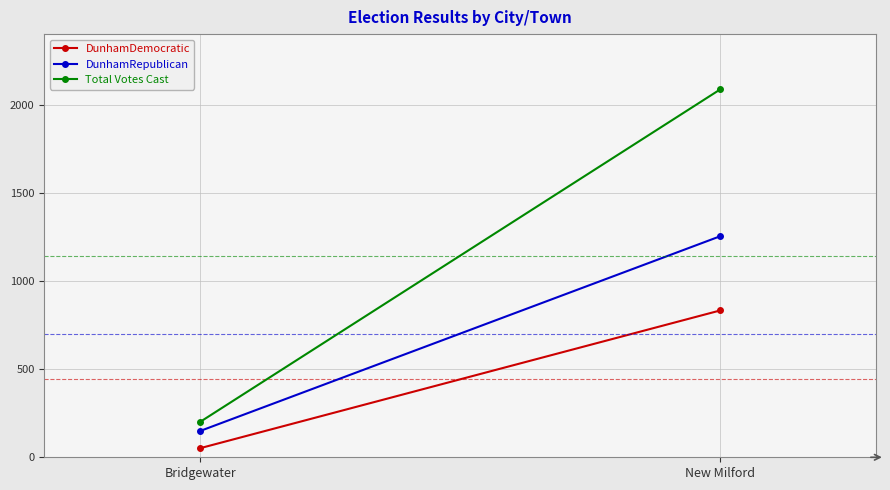

Which series changed the most between Bridgewater and New Milford?

Total Votes Cast